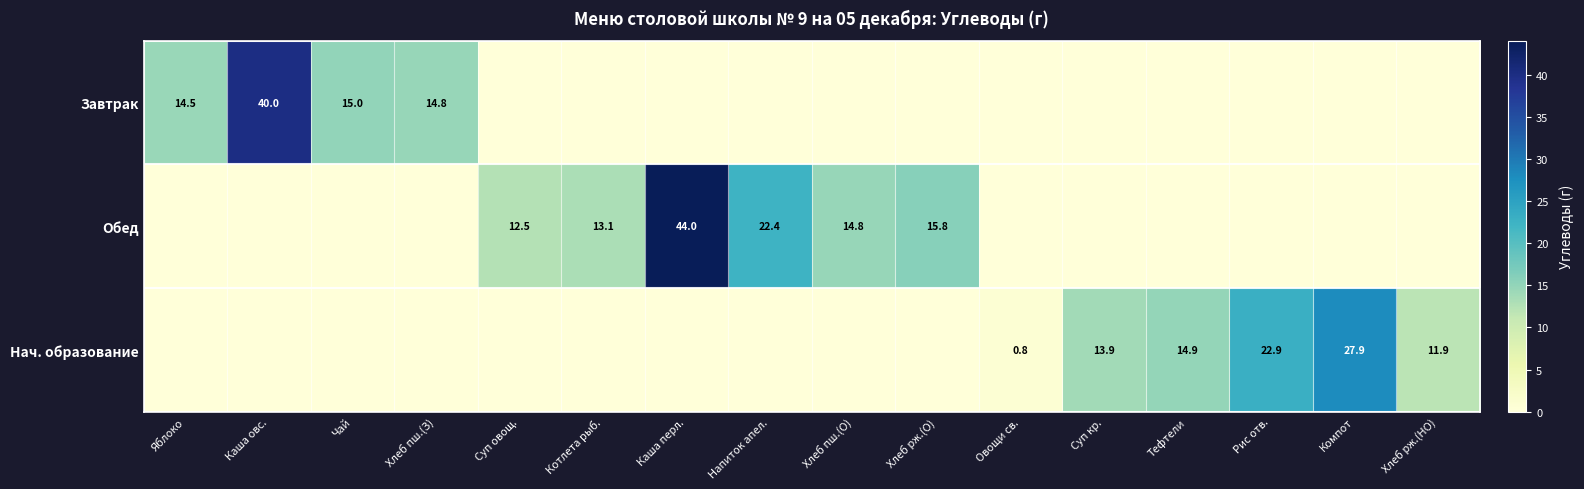

The value of Нач. образование at Овощи св. is 0.2. True or false?

False